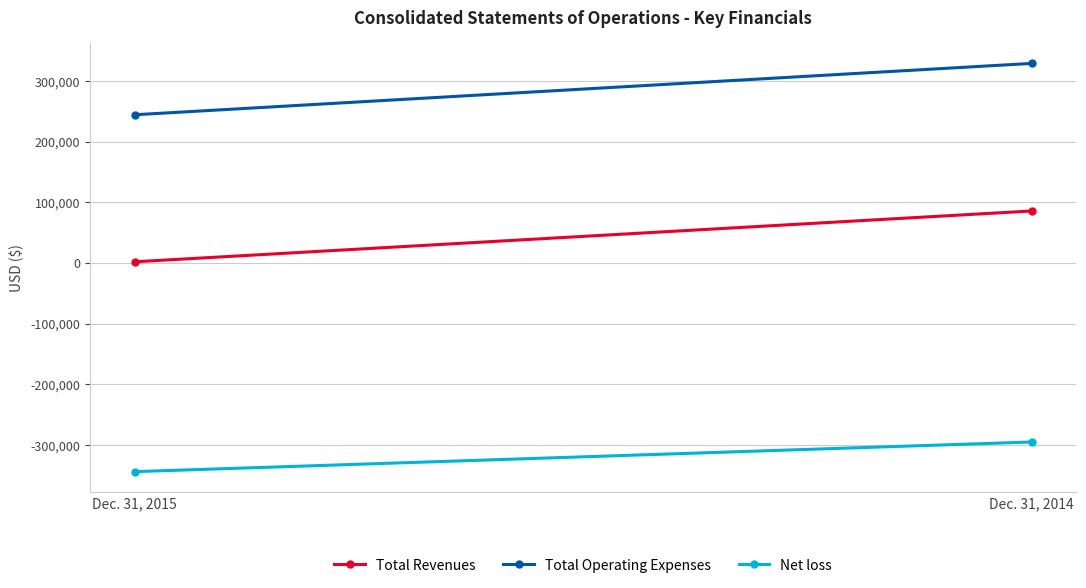

What is the difference between the highest and lowest values at Dec. 31, 2014?

624136